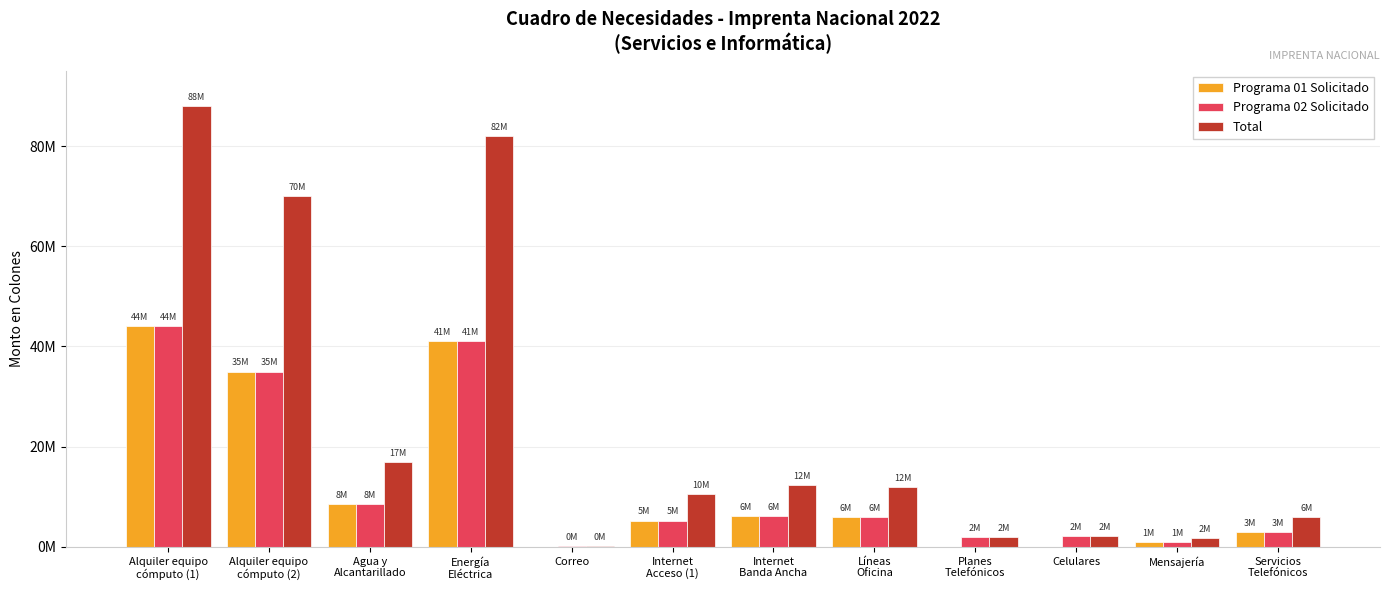

What is the difference between the Programa 02 Solicitado values at Internet
Acceso (1) and Energía
Eléctrica?

35750000